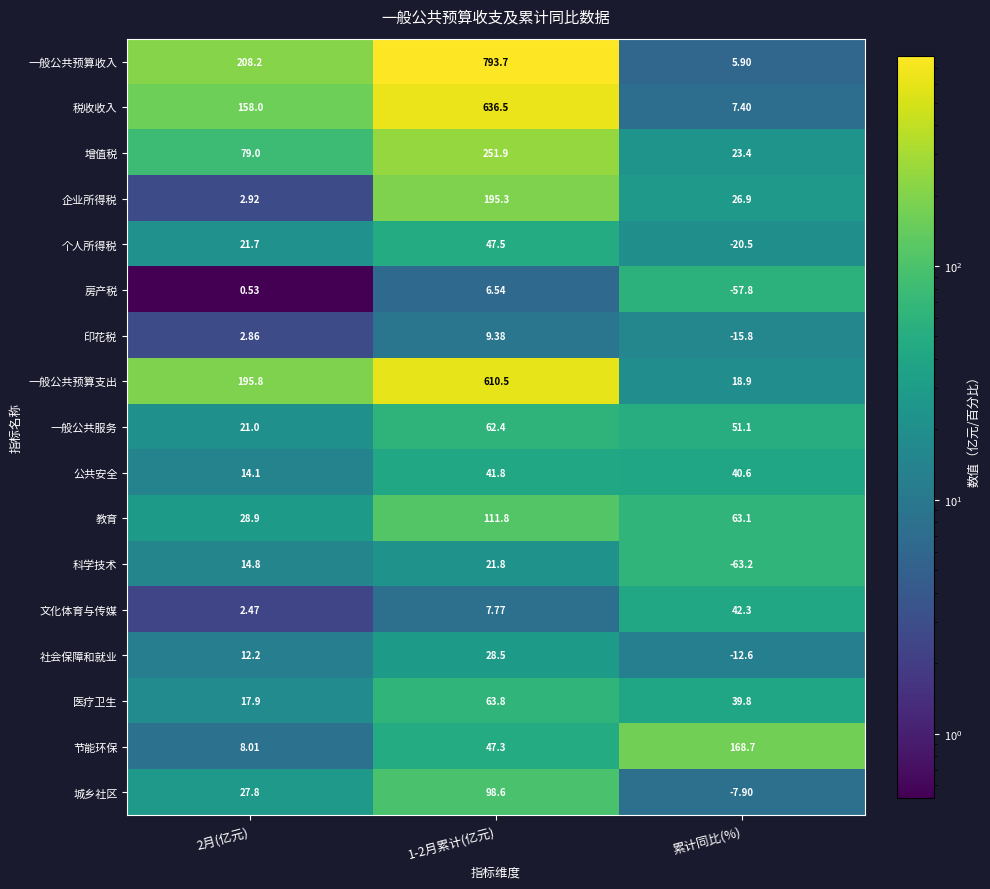

Is the value of 一般公共预算收入 at 累计同比(%) greater than the value of 税收收入 at 1-2月累计(亿元)?

No